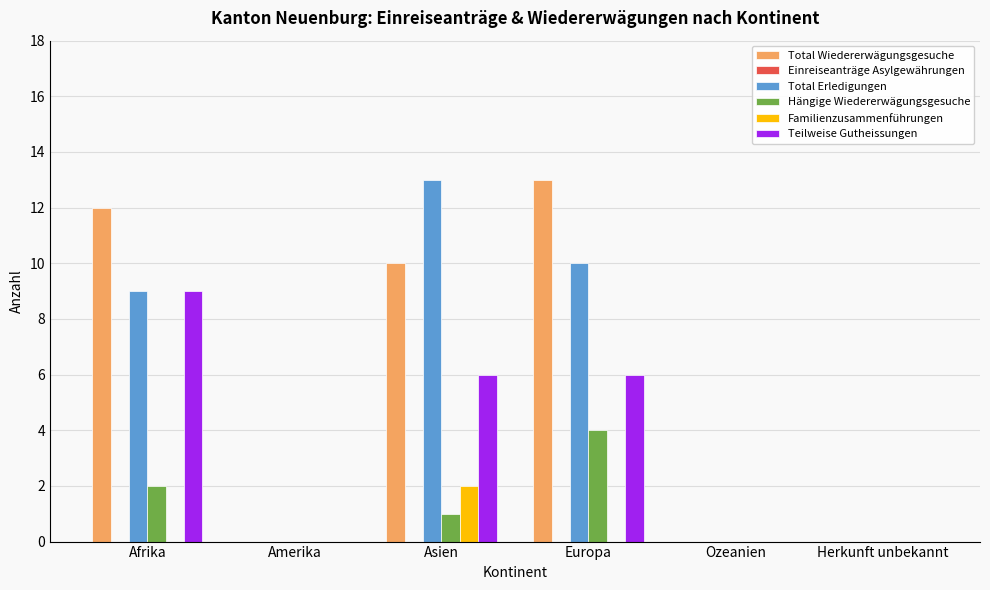

Read the Hängige Wiedererwägungsgesuche value at Europa.

4